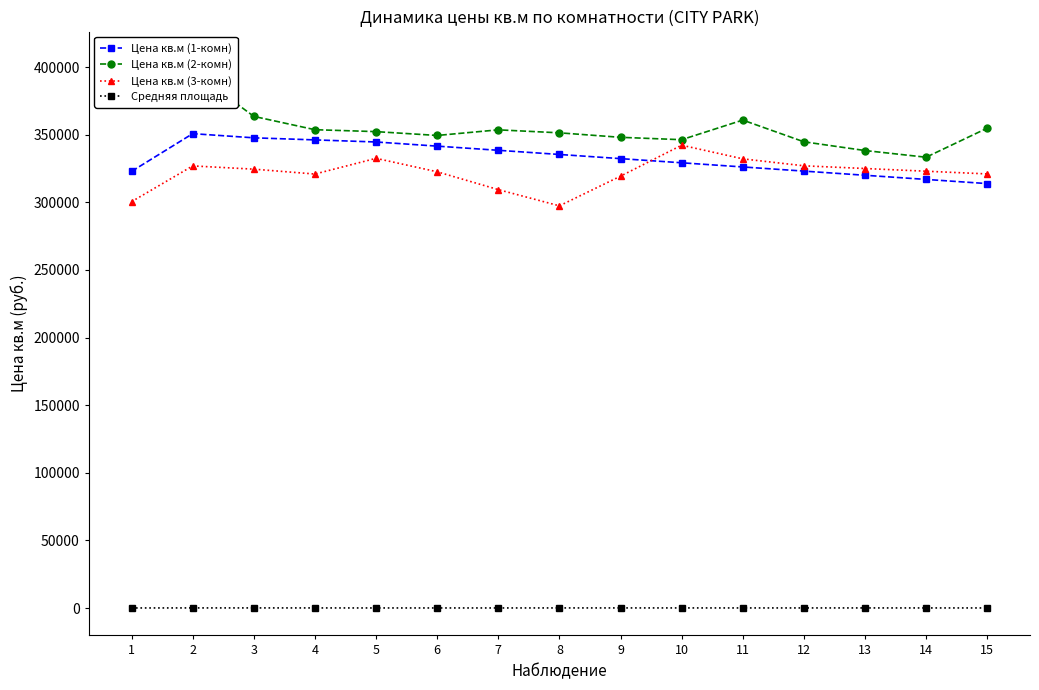

Where is Цена кв.м (2-комн) nearest to the value 369651?

3